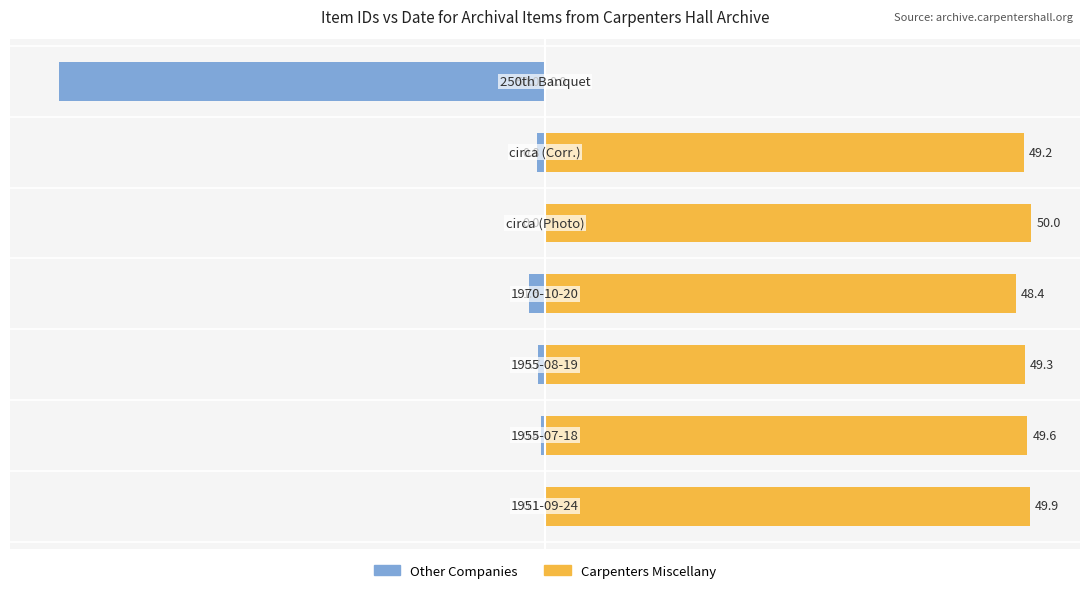

The value of Other Companies at 3 is -1.6. True or false?

True